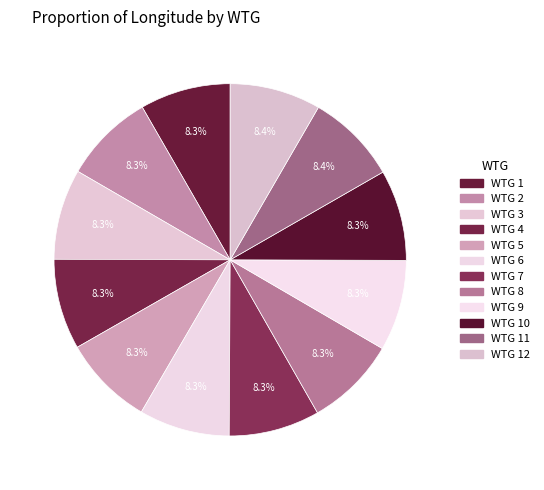

Is it true that WTG 11 is 18% of the pie?

False